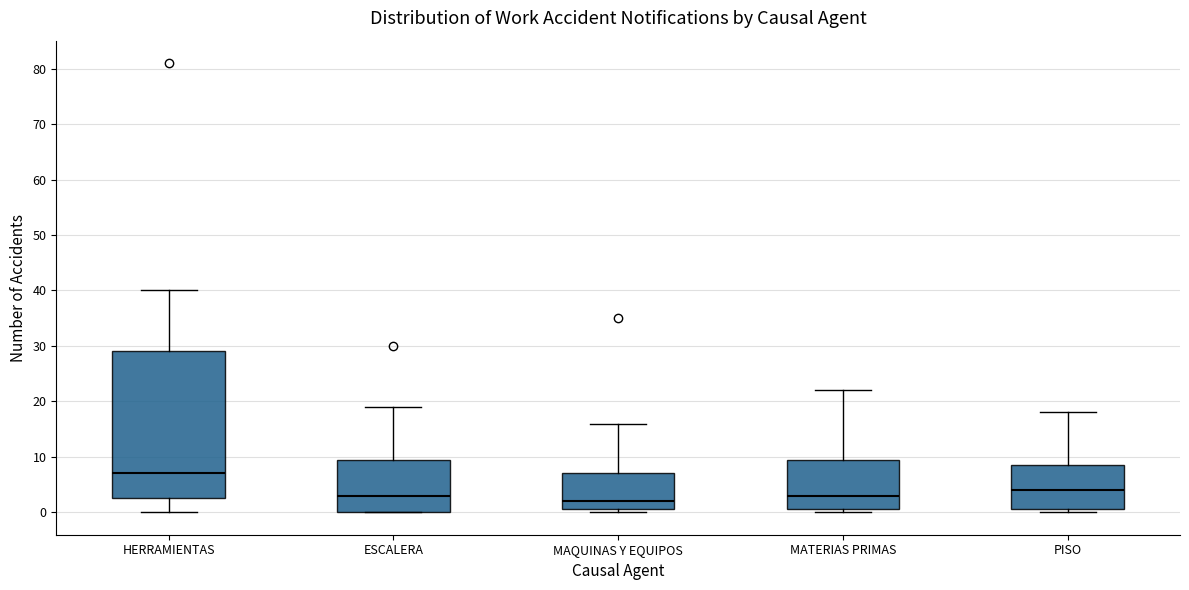

Reading left to right, transcribe this box plot: for each box, give where its median line is, the range the box spans, and where its two whiskers end, as read against the y-axis. The values are not printed on the chart, so give them approximately, as read against the axis.

HERRAMIENTAS: median 7, box 3 to 29, whiskers 0 to 40
ESCALERA: median 3, box 0 to 10, whiskers 0 to 19
MAQUINAS Y EQUIPOS: median 2, box 1 to 7, whiskers 0 to 16
MATERIAS PRIMAS: median 3, box 1 to 10, whiskers 0 to 22
PISO: median 4, box 1 to 9, whiskers 0 to 18